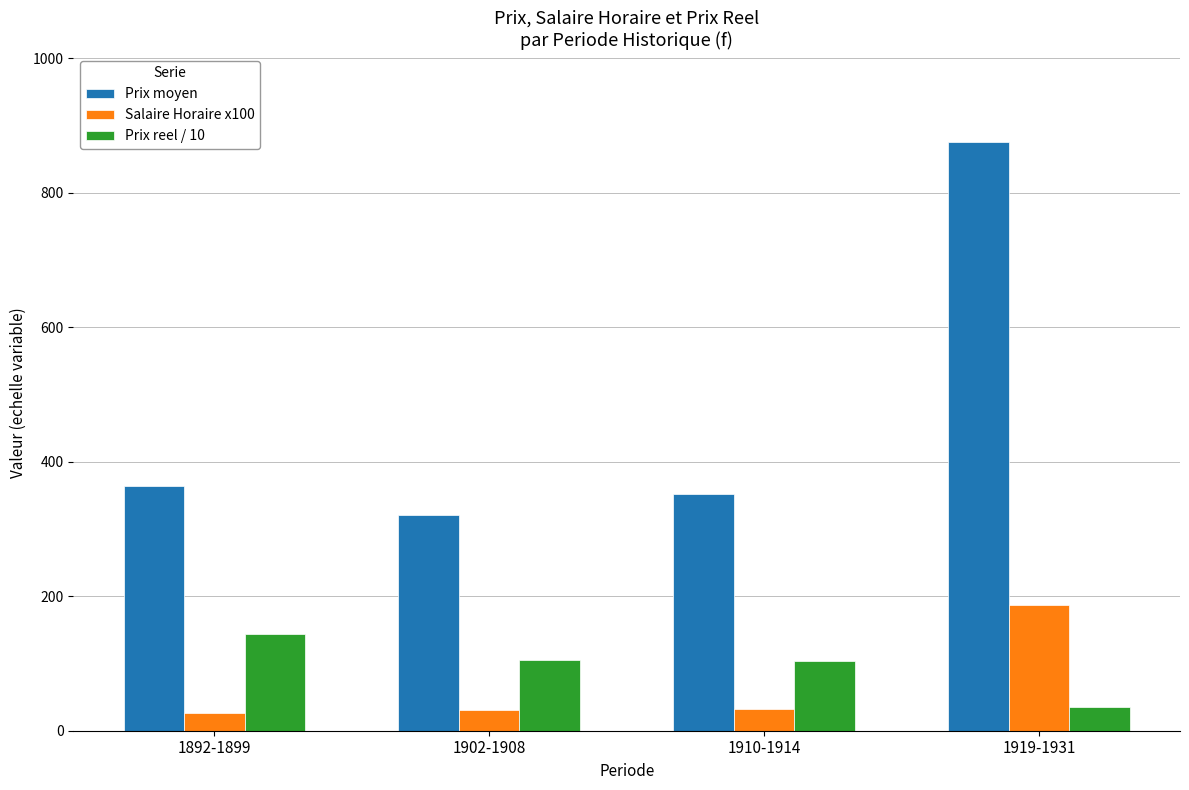

Rank the categories by Prix moyen value from highest to lowest.

1919-1931, 1892-1899, 1910-1914, 1902-1908